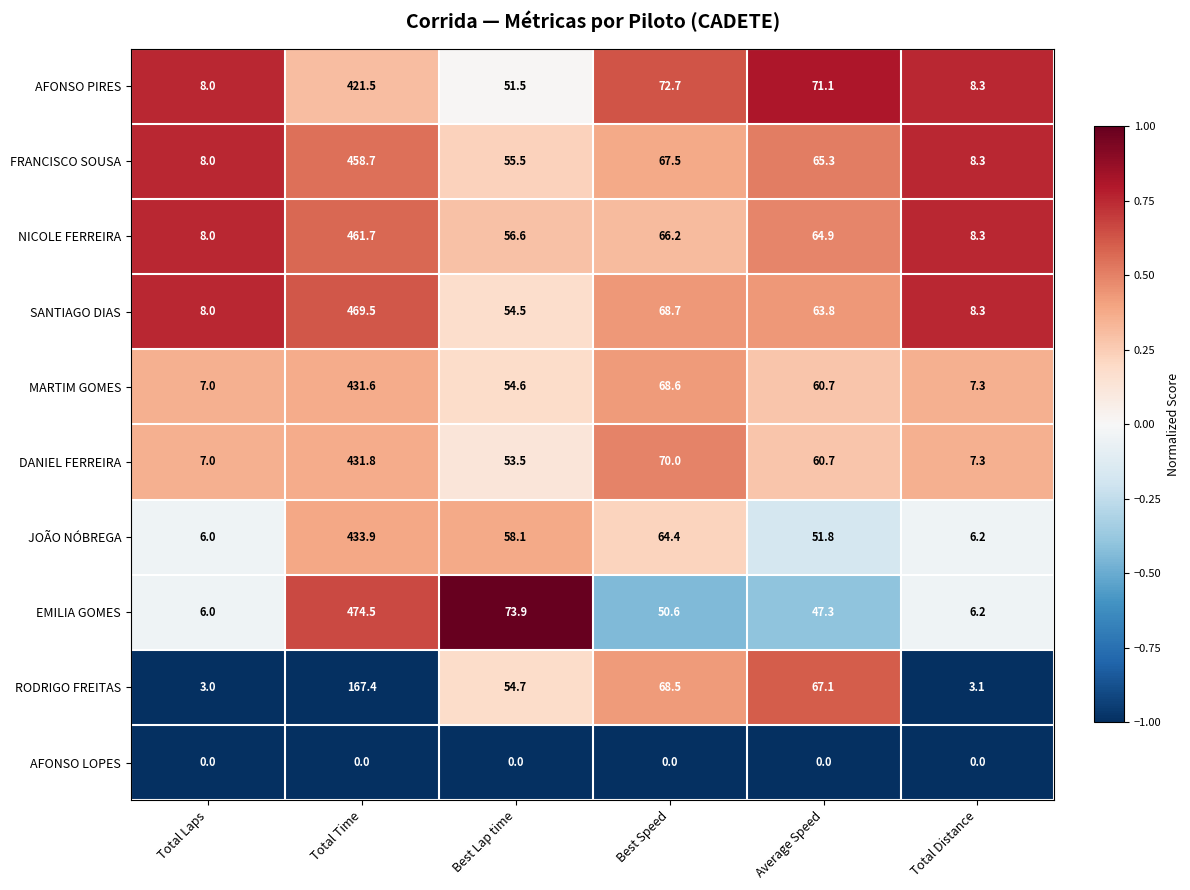

What is the maximum value shown in the chart?

474.5